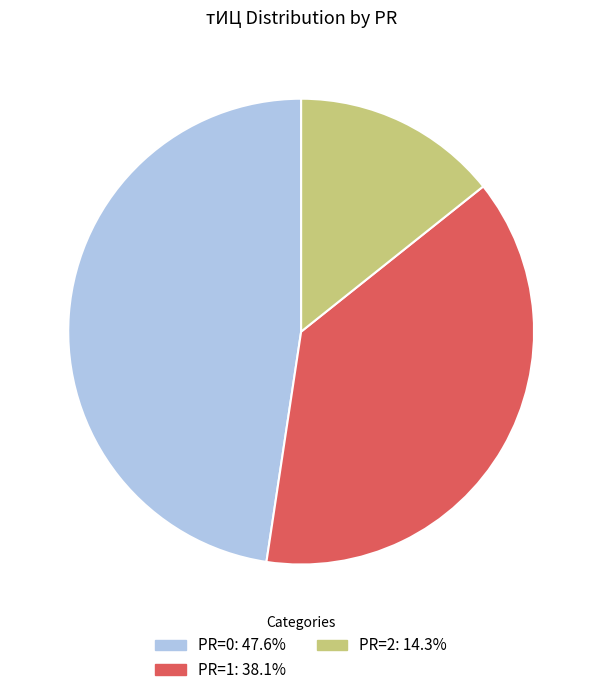

Is there any slice that represents more than half of the pie?

No